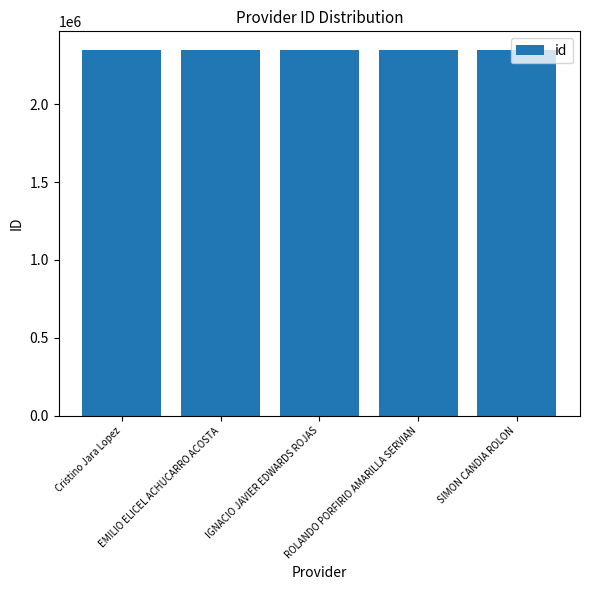

What is the label of the 4th bar from the right?

EMILIO ELICEL ACHUCARRO ACOSTA